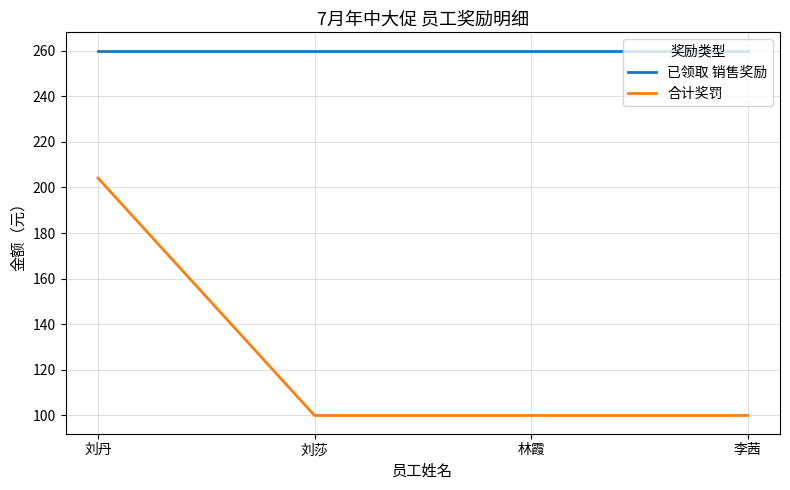

Which series has the widest spread of values?

合计奖罚